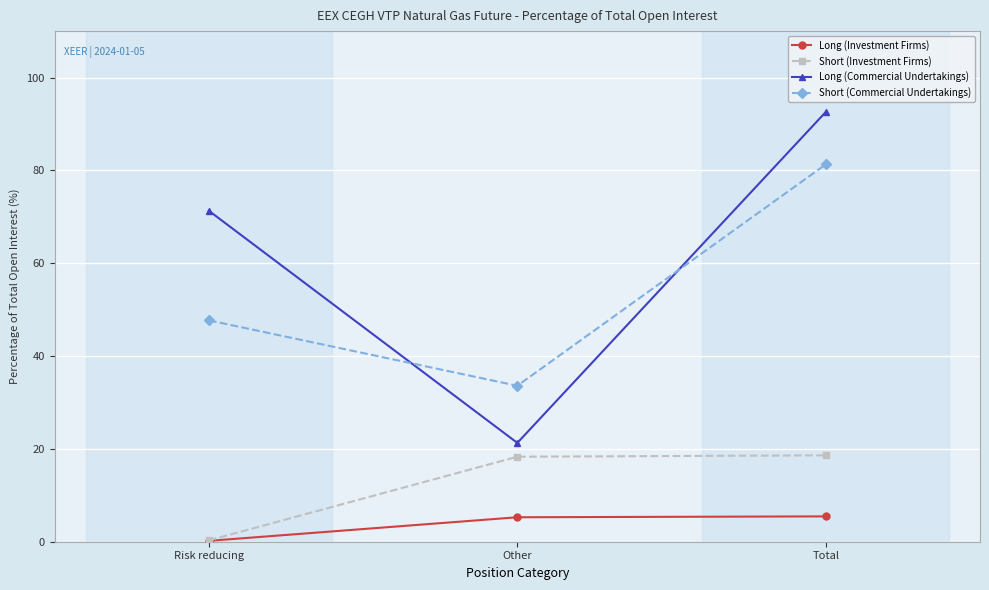

What is the spread (max minus min) of values at Total?

87.1